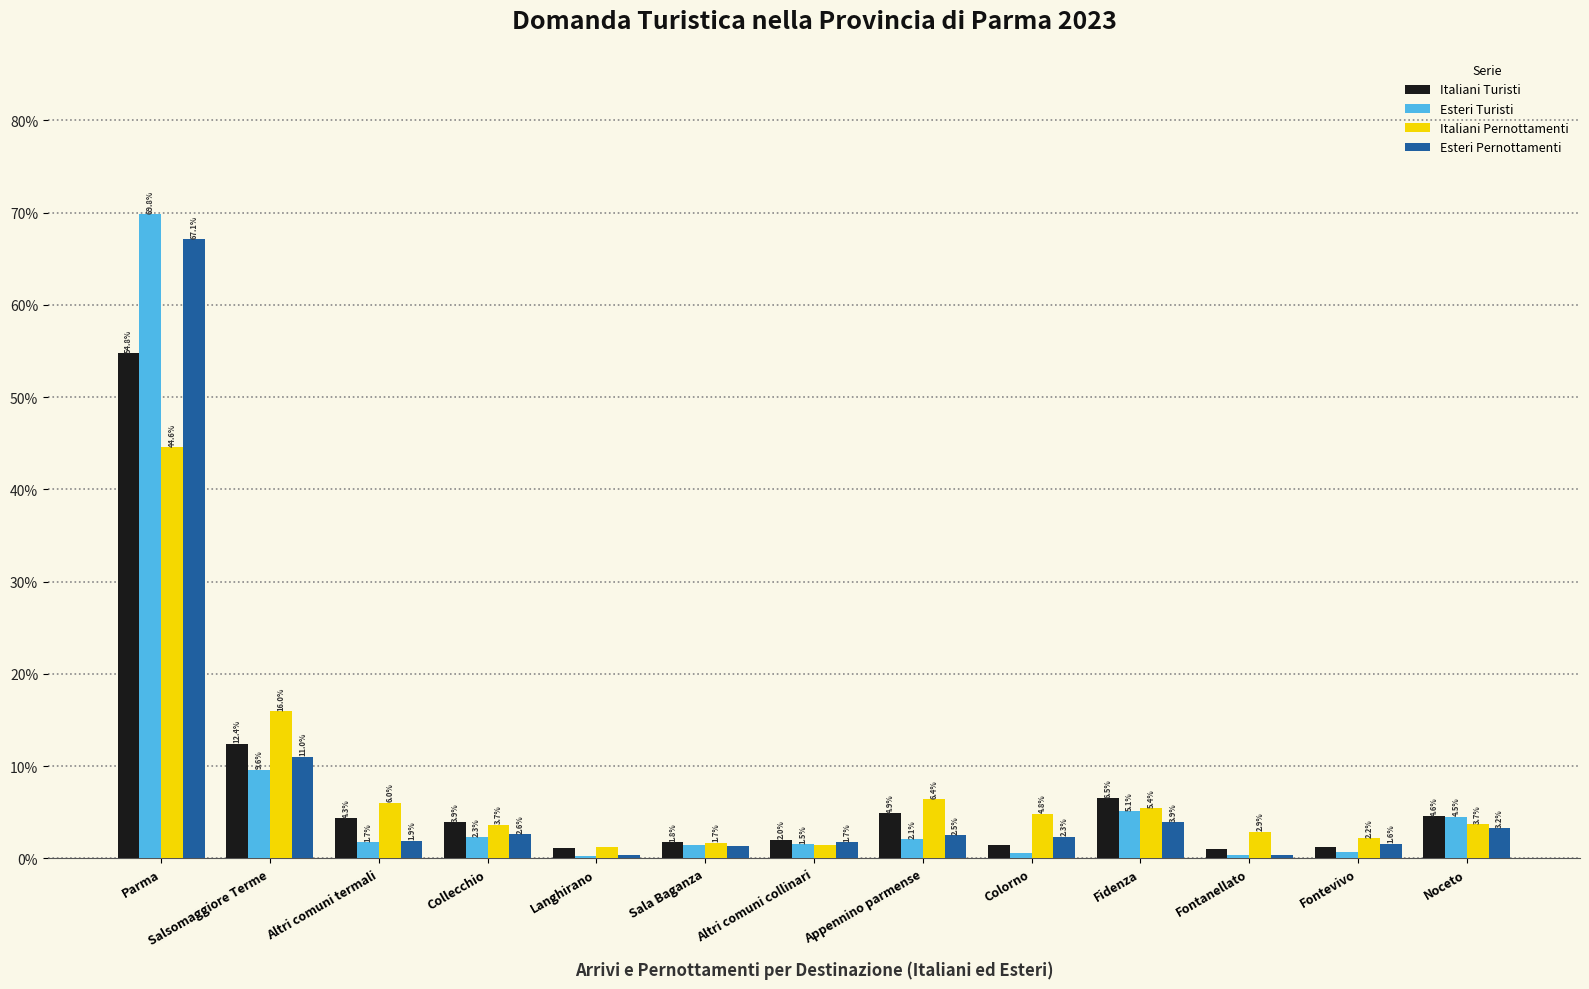

Where does the Esteri Turisti series first go above 1?

Parma